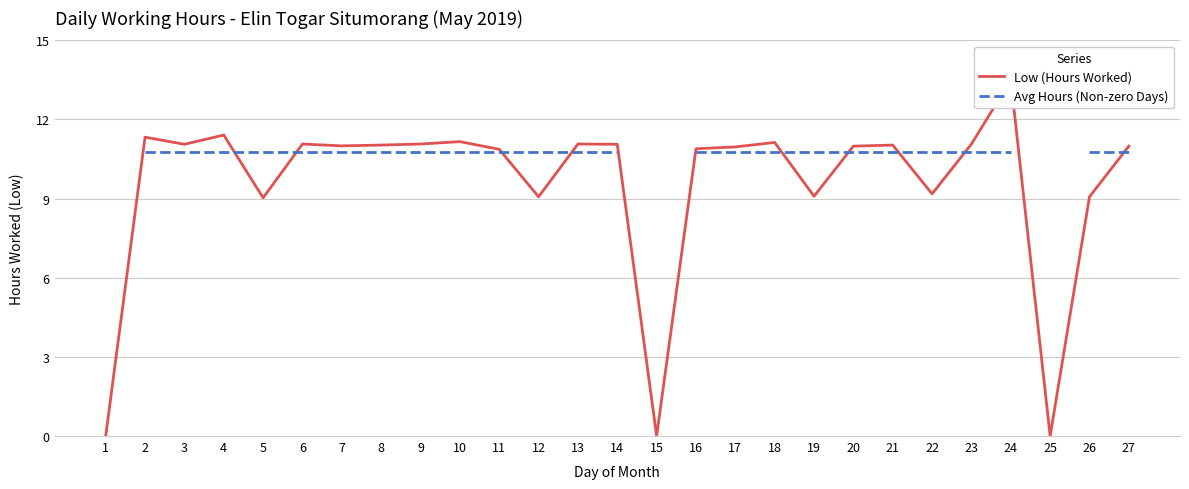

What is the difference between the Low (Hours Worked) values at 15 and 11?

10.9